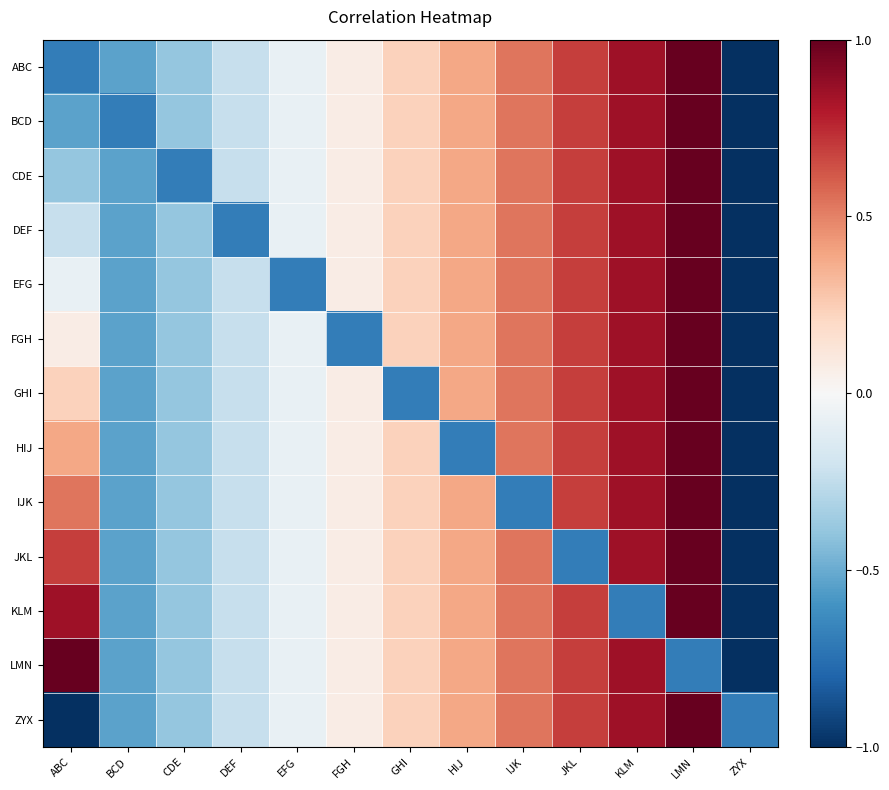

Between JKL and ABC, which is larger?

JKL